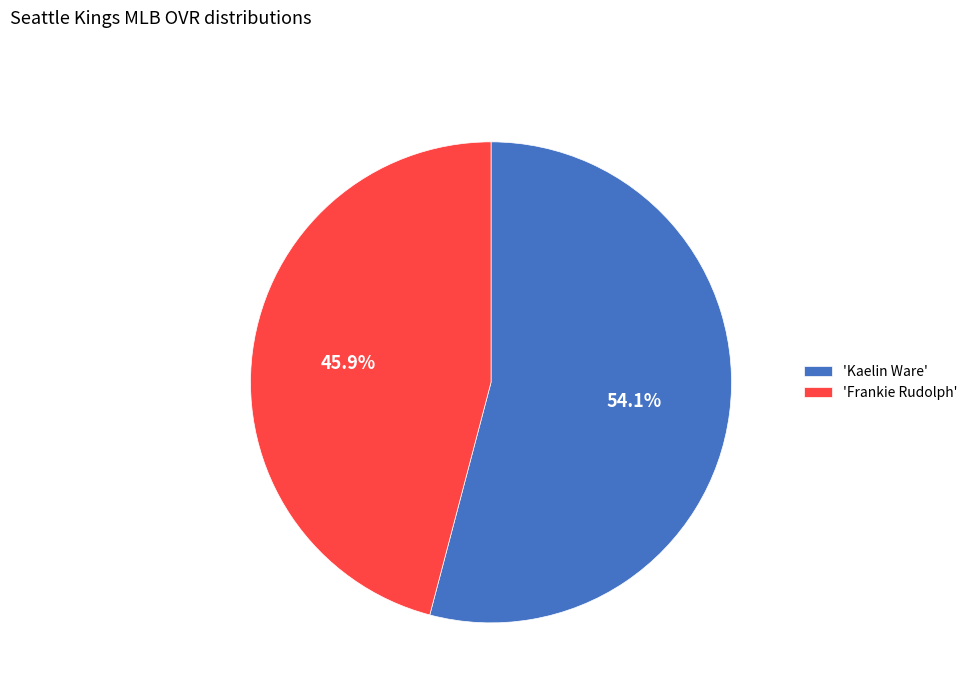

What is the smallest slice in the pie chart?

'Frankie Rudolph'